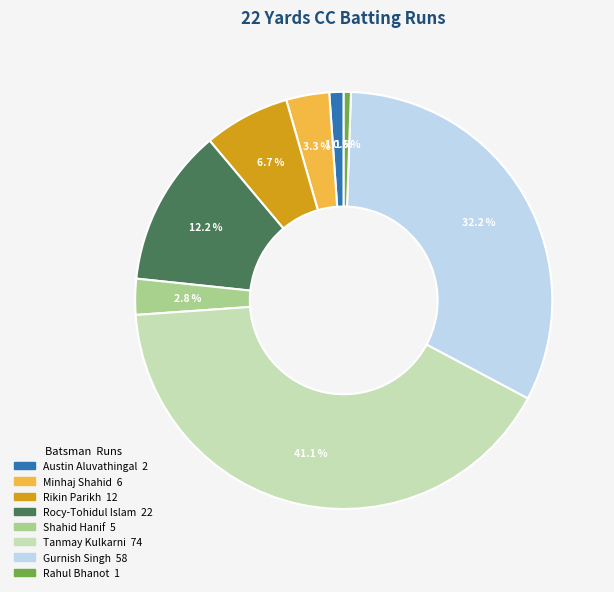

Is there a majority slice in this chart?

No